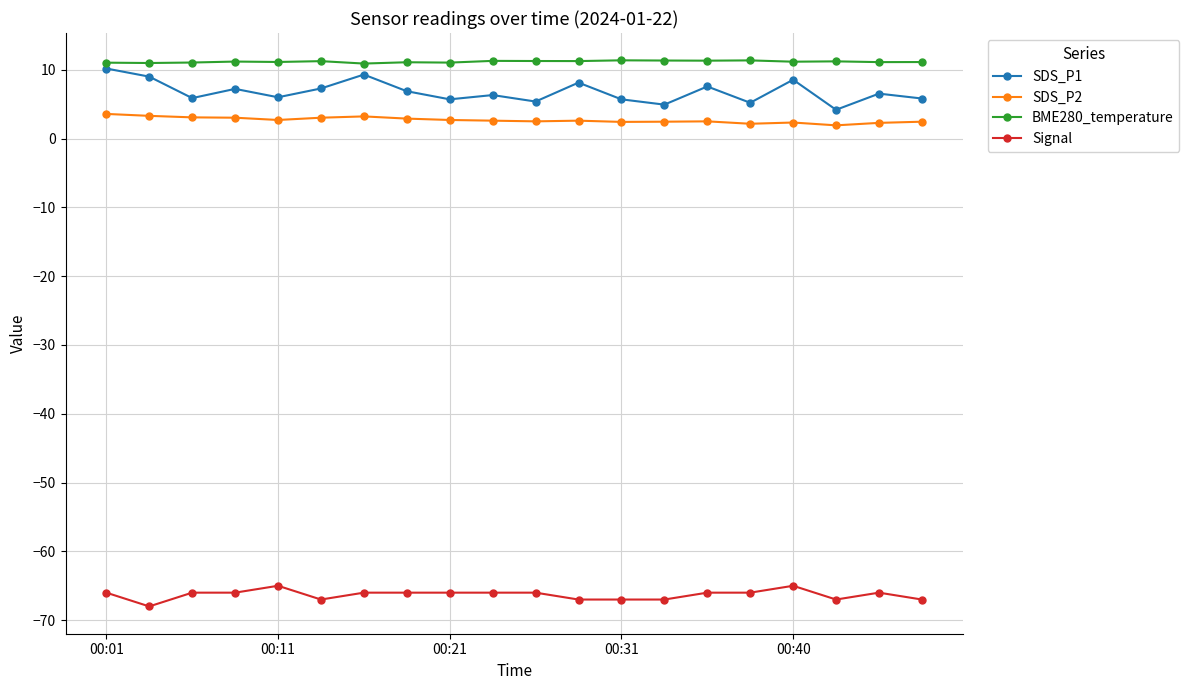

True or false: Signal and SDS_P2 cross at least once.

False